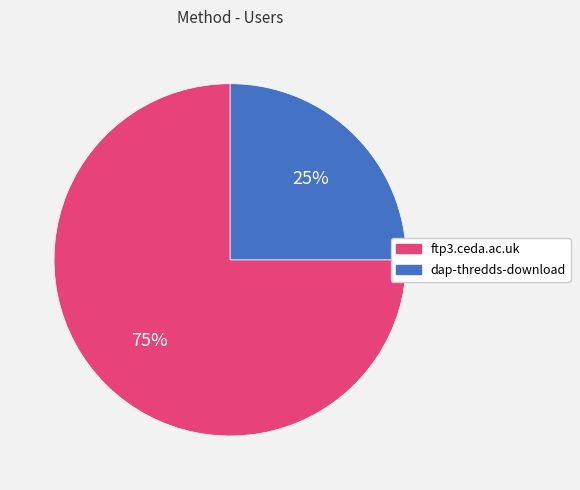

Combined, do ftp3.ceda.ac.uk and dap-thredds-download account for over 50%?

Yes